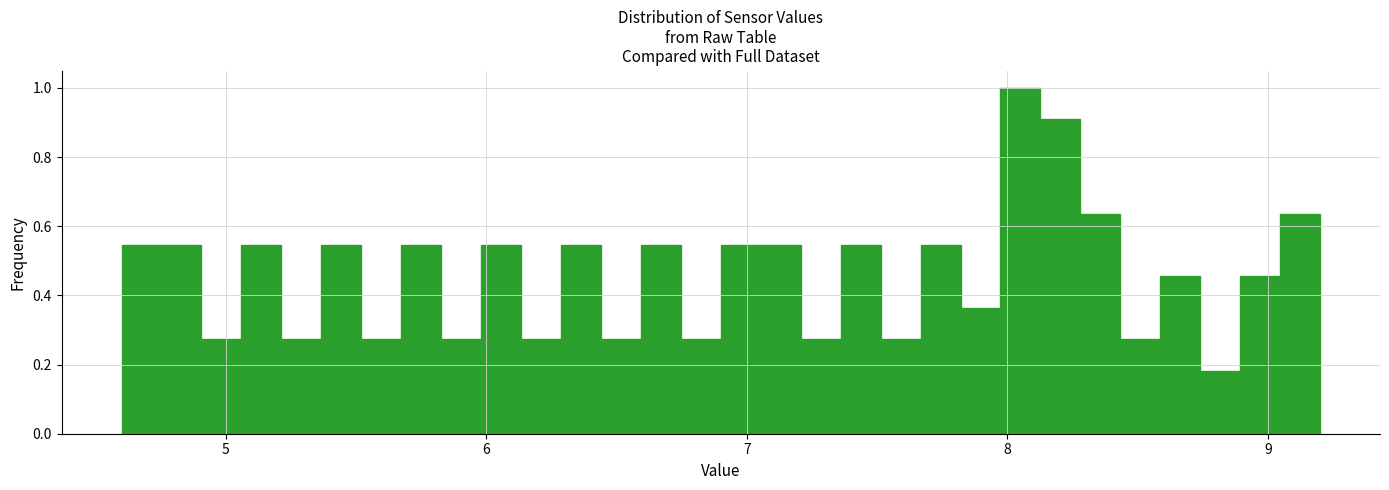

Around what value on the x-axis is the tallest bar? Give the approximate position of its centre, as read against the axis.

8.1